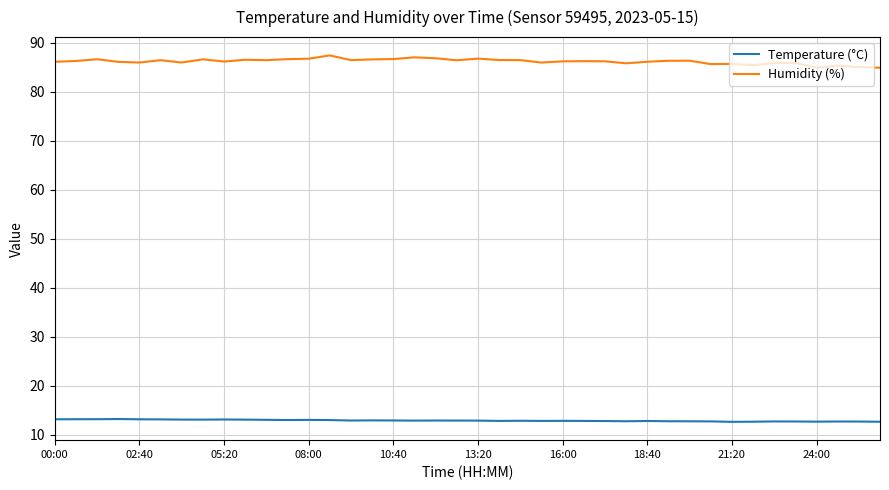

Which series has the largest range (max minus min)?

Humidity (%)